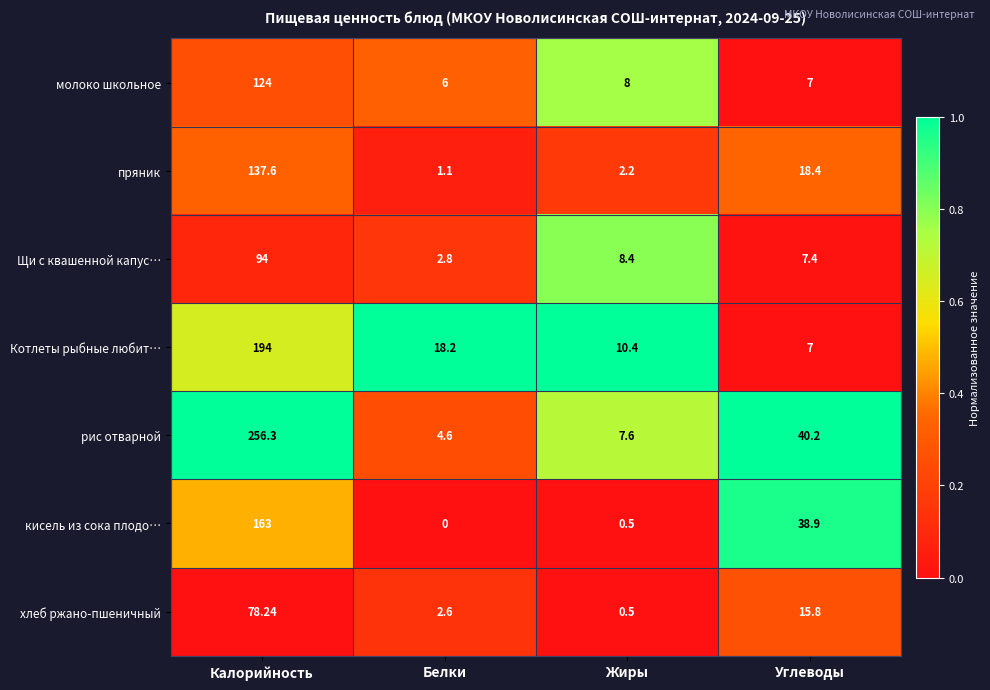

At which category is the sum across all series the highest?

Калорийность